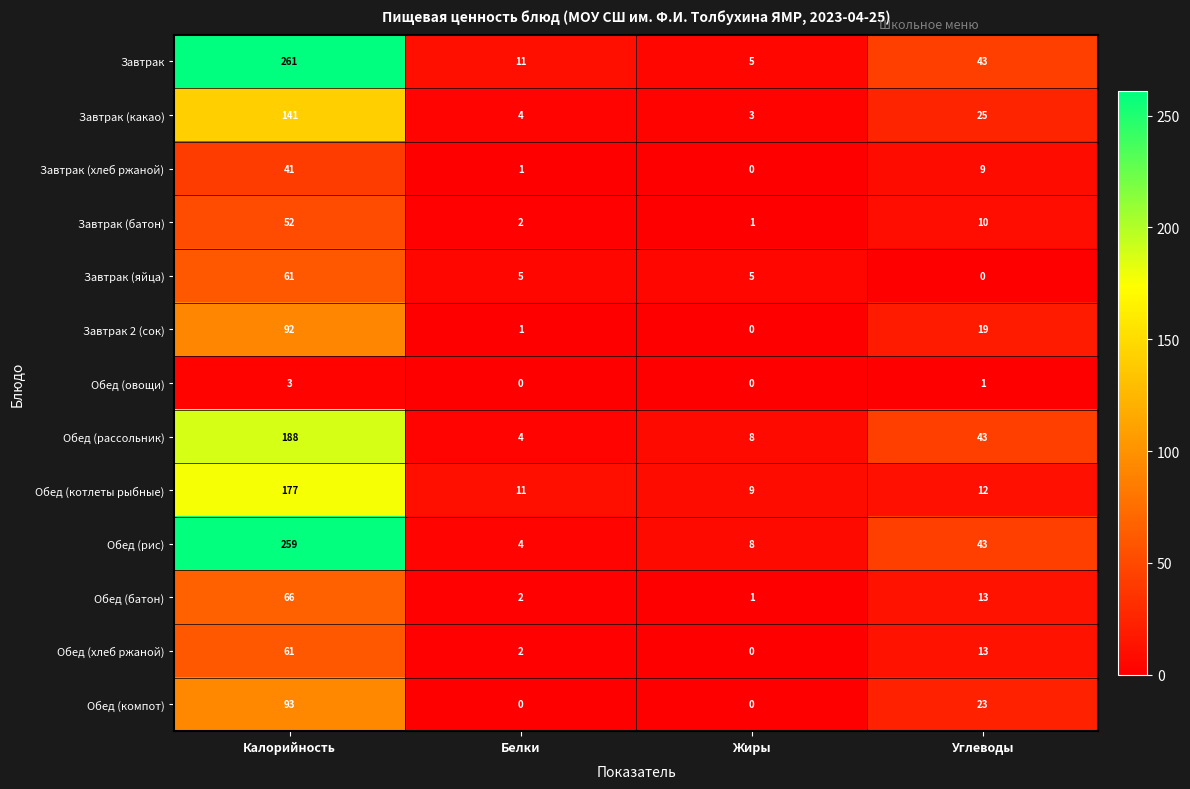

Is it true that Обед (овощи) equals 0 at Белки?

True